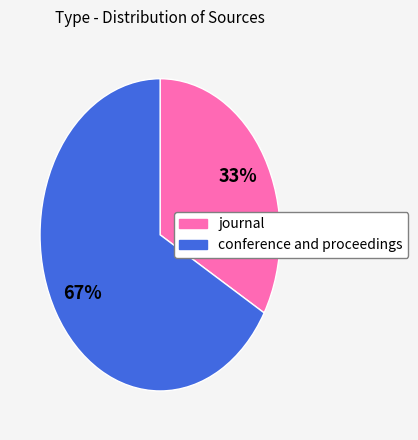

Count the number of slices in the pie.

2